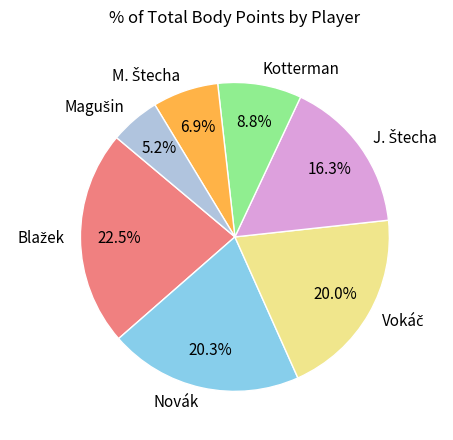

How many slices are in this pie chart?

7